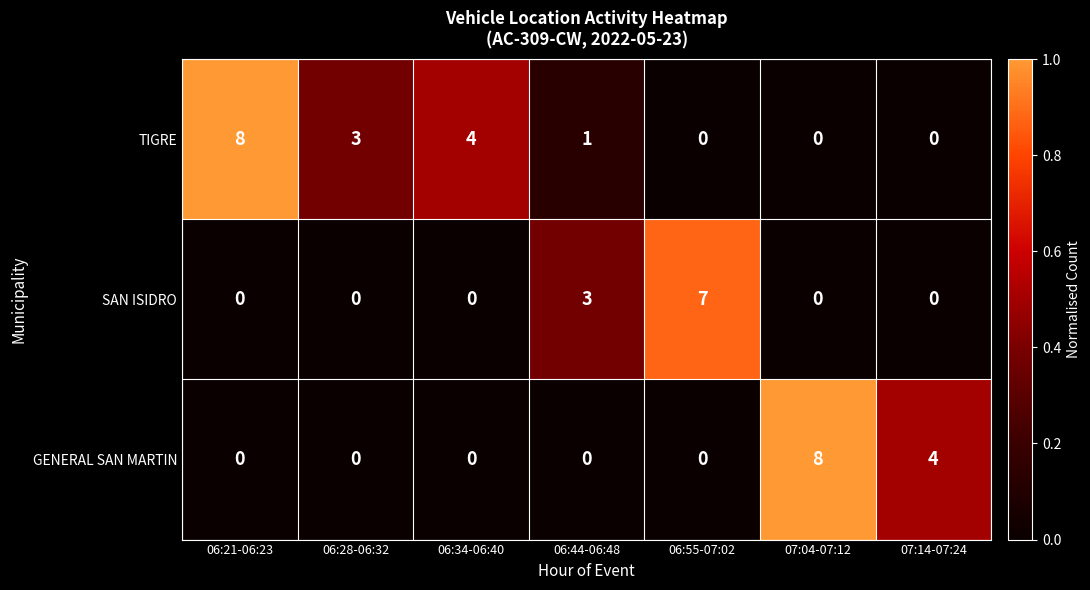

Which series changed the most between 06:34-06:40 and 07:04-07:12?

GENERAL SAN MARTIN